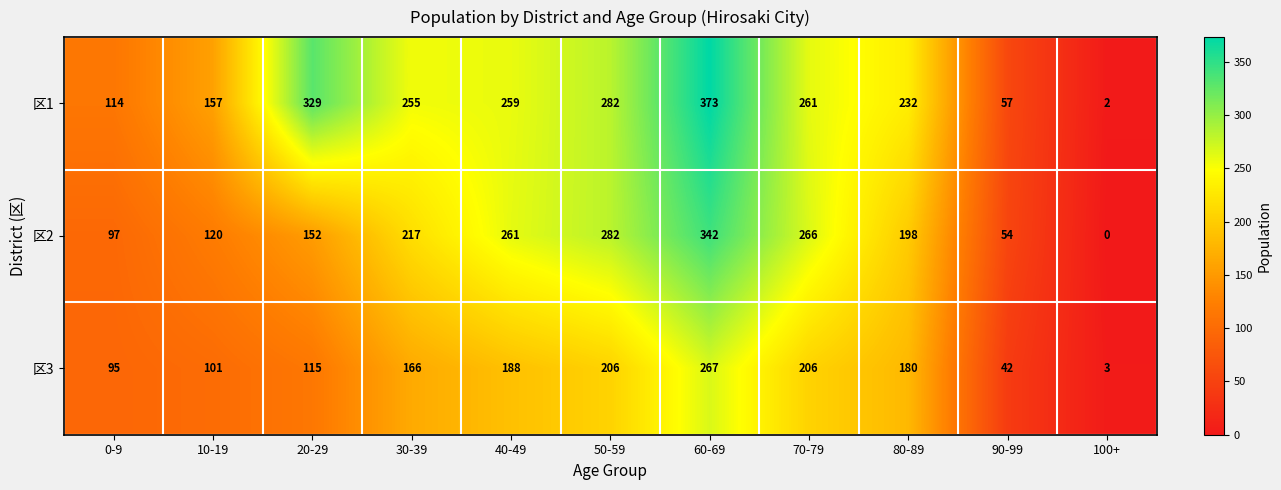

What is the spread (max minus min) of values at 70-79?

60